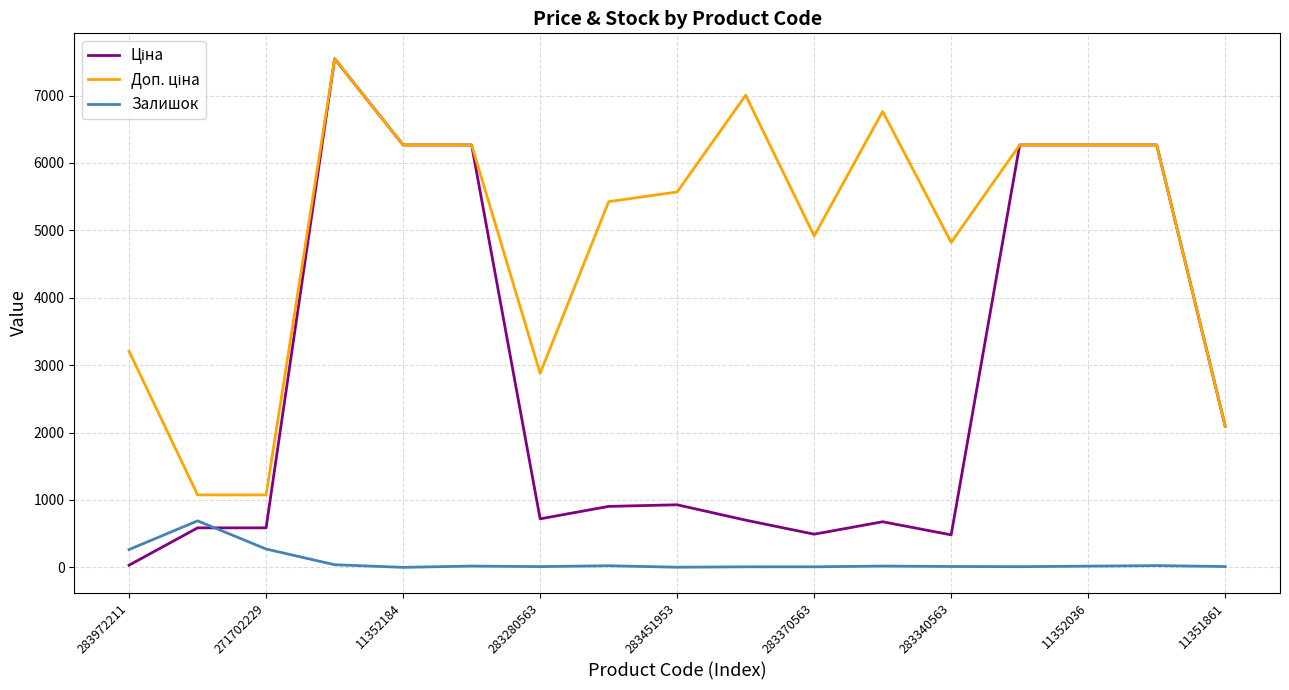

Does the chart display data point markers on the line(s)?

No